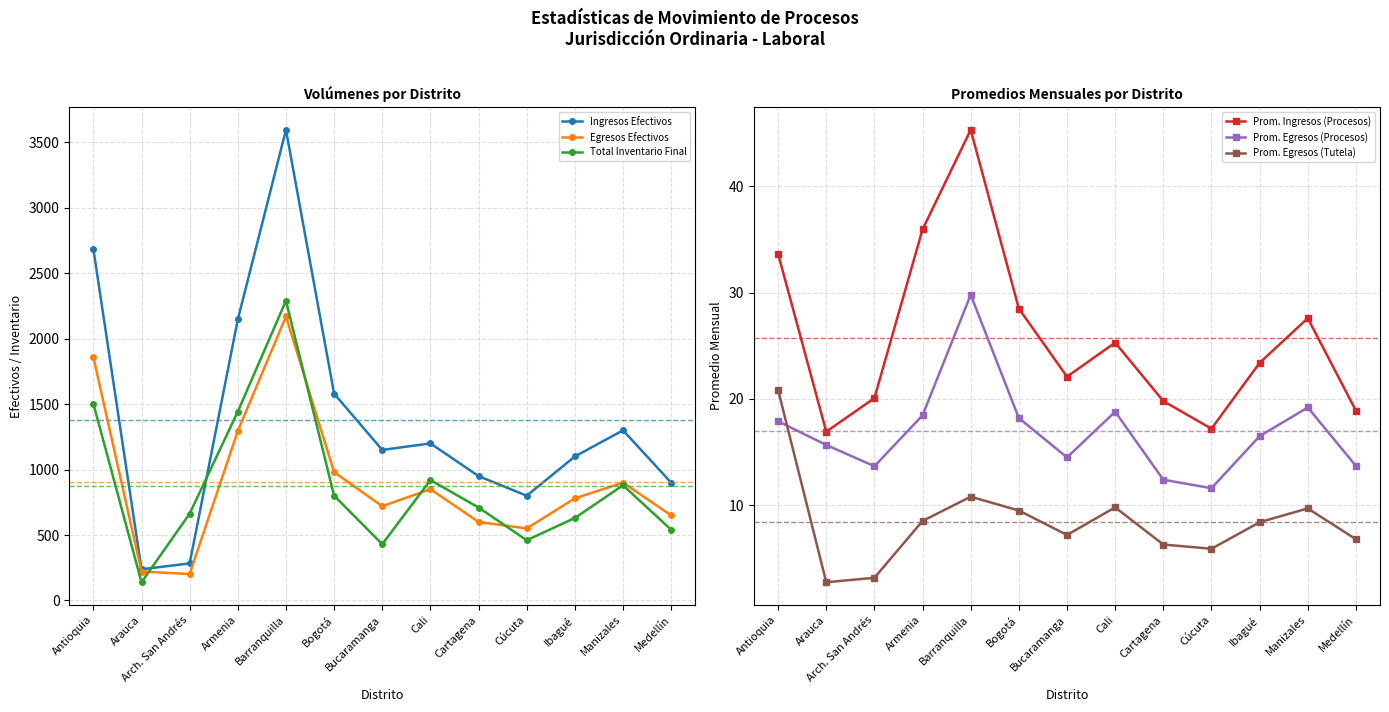

What is the minimum value shown in the chart?

2.8